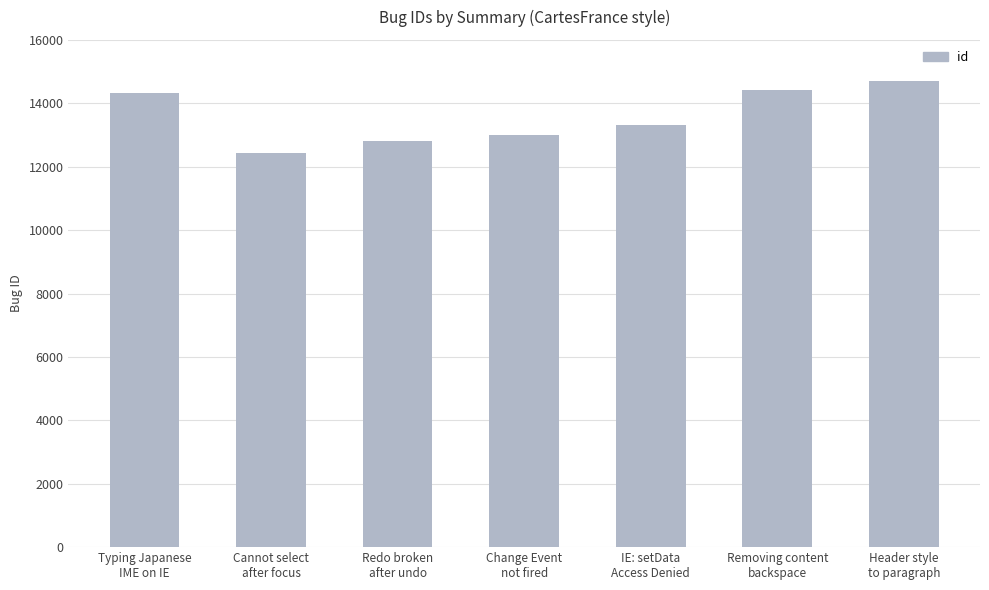

What is the value of the 5th bar from the left?

13322